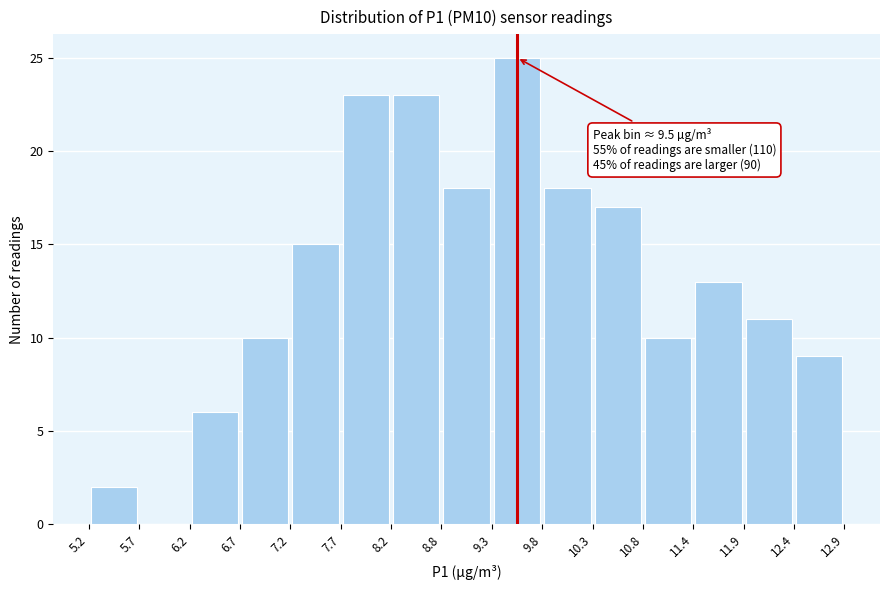

Over which range of the x-axis is the bar tallest?

9.3 to 9.8